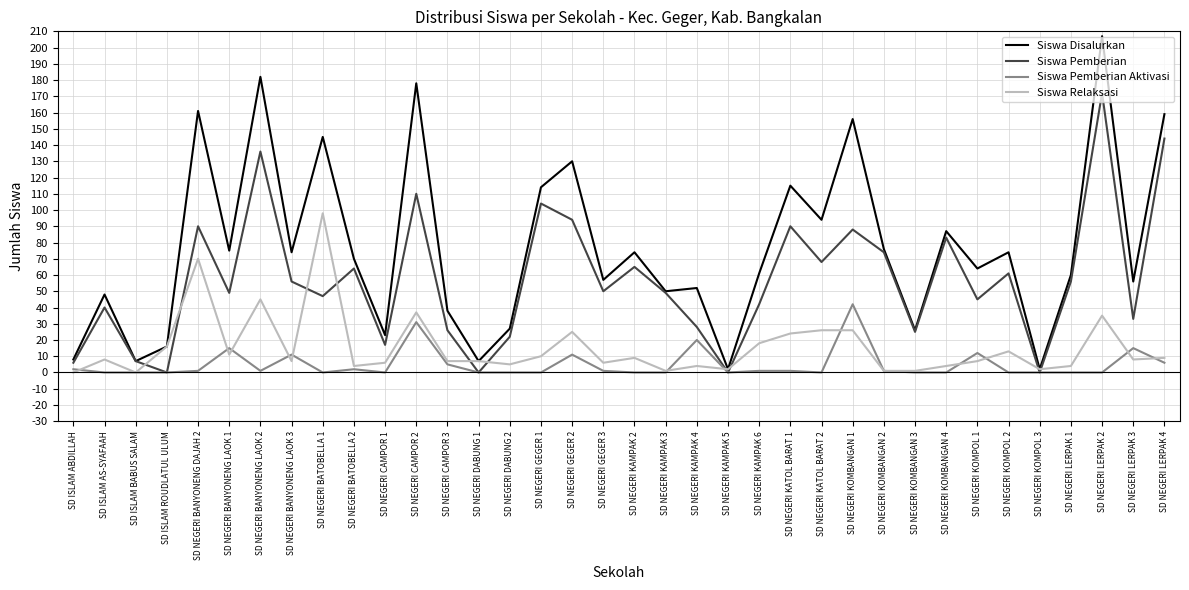

What is the maximum value for Siswa Disalurkan?

207